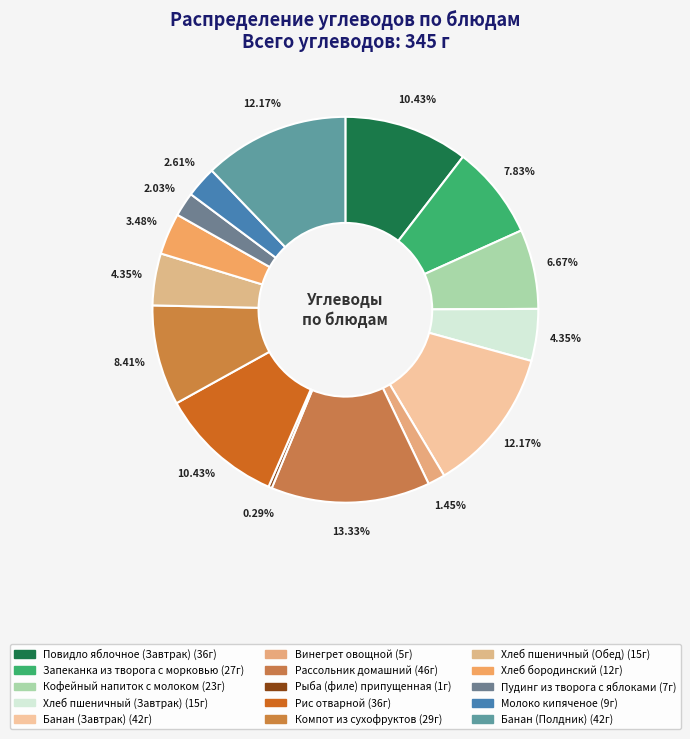

How many slices are in this pie chart?

15